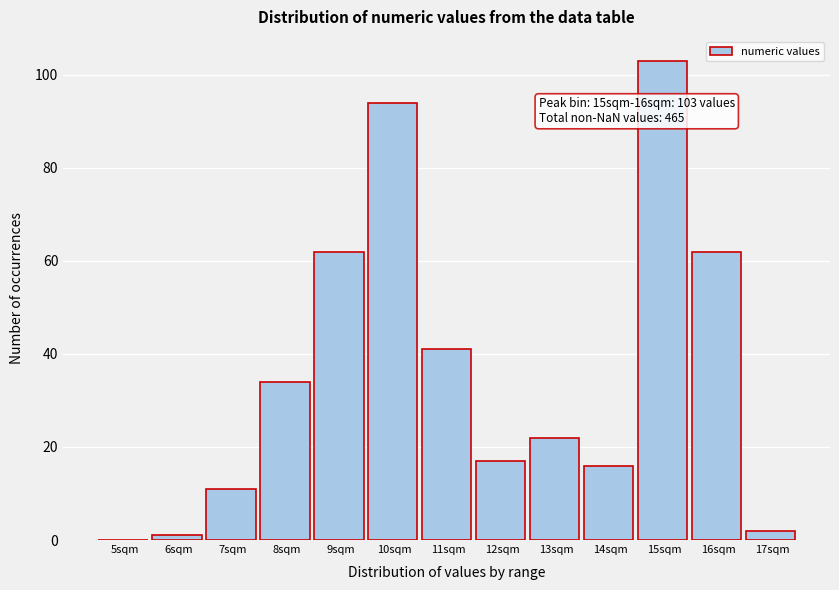

Reading left to right, extract all data points from this chart.

5sqm=0	6sqm=1	7sqm=11	8sqm=34	9sqm=62	10sqm=94	11sqm=41	12sqm=17	13sqm=22	14sqm=16	15sqm=103	16sqm=62	17sqm=2